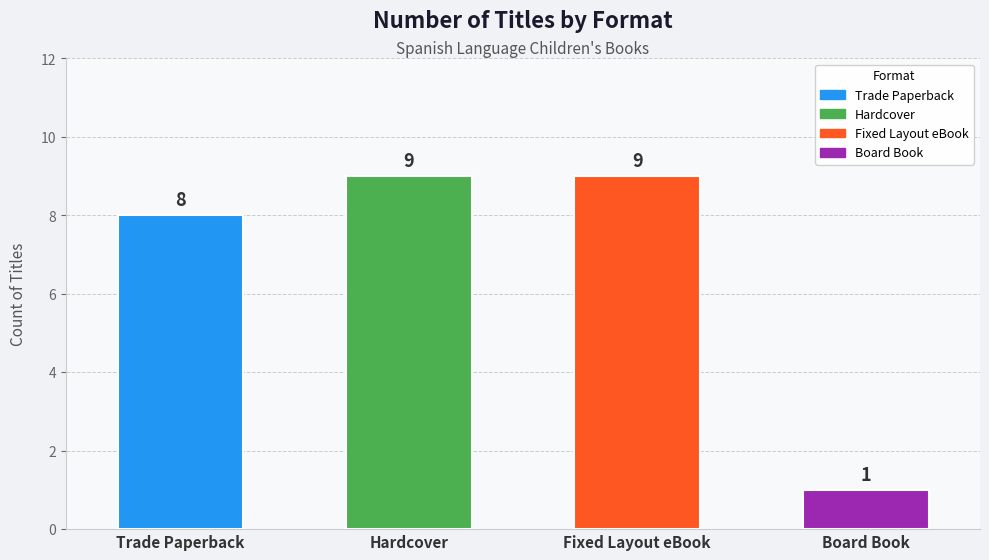

What is the greatest value displayed?

9